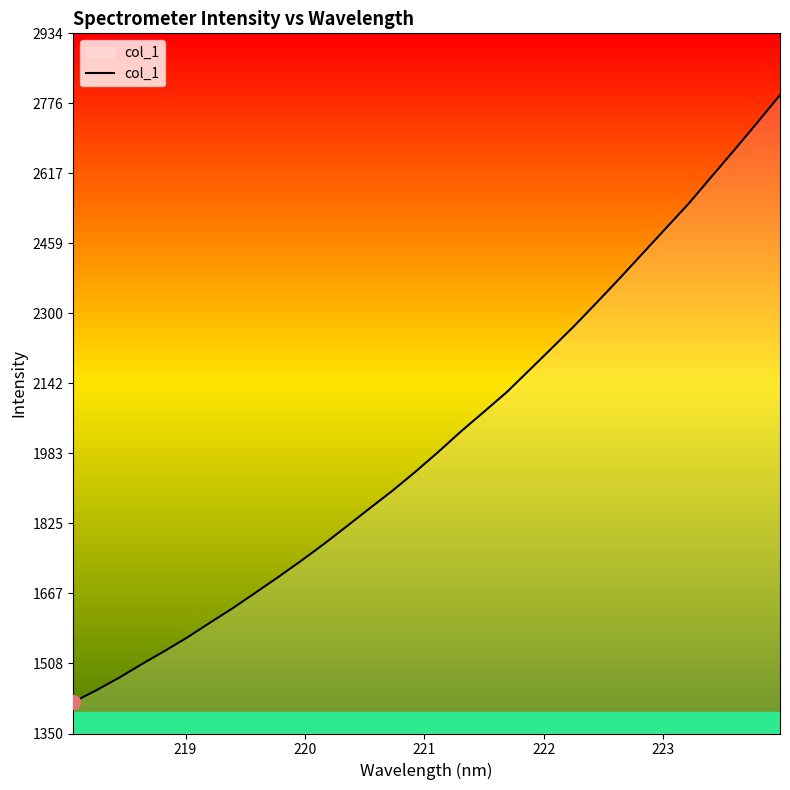

What is the difference between the second highest and minimum values?

1311.3